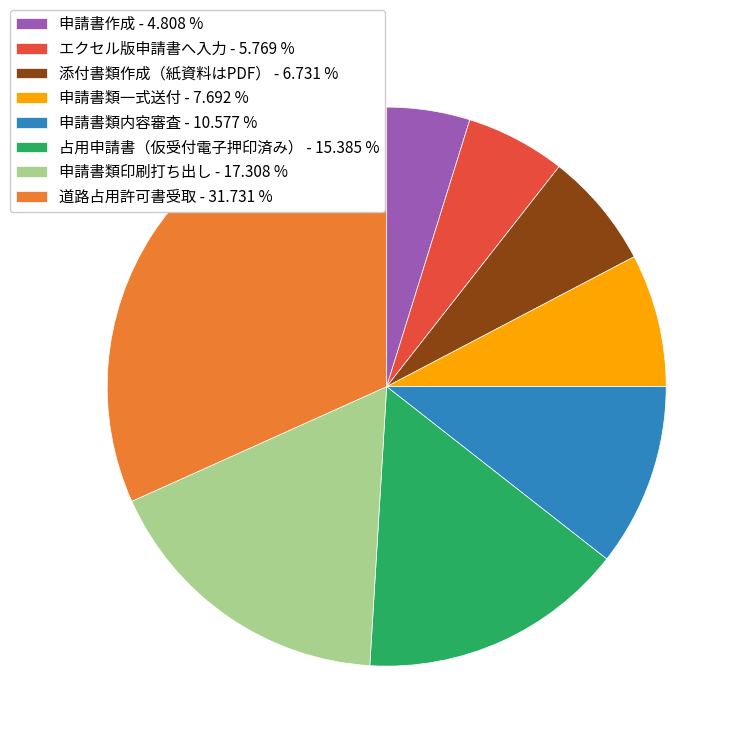

What is the ratio of the value at 占用申請書（仮受付電子押印済み） - 15.385 % to the value at エクセル版申請書へ入力 - 5.769 %?

2.7